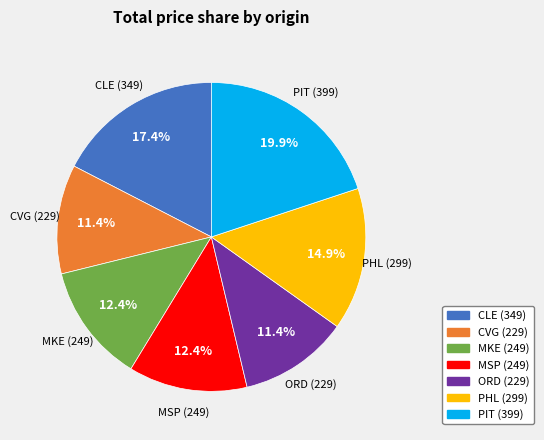

Combined, do PIT and PHL account for over 50%?

No